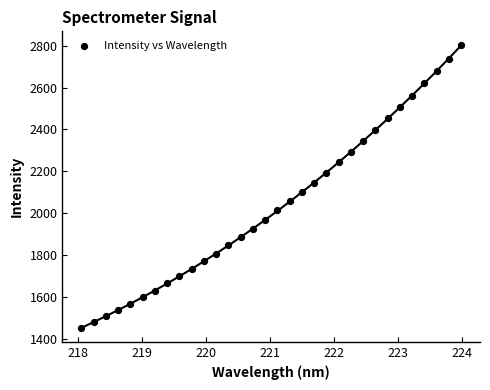

What is the range of Y values (max minus min)?

1346.9